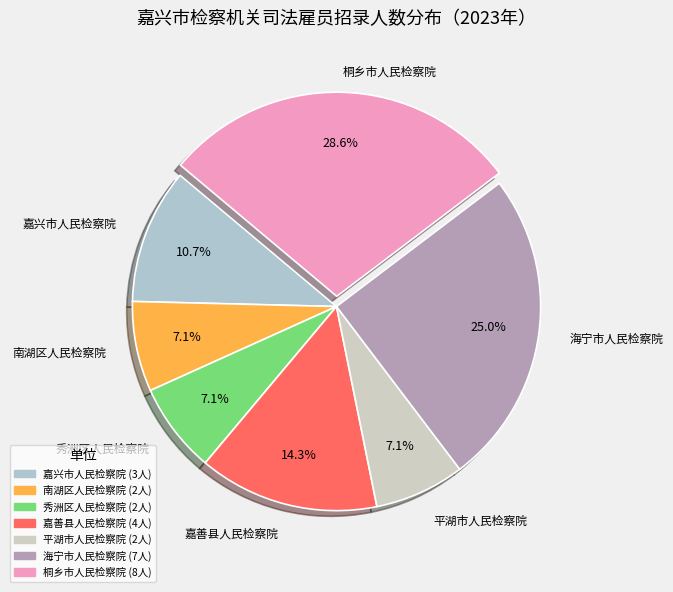

Is 平湖市人民检察院 the majority of the pie?

No